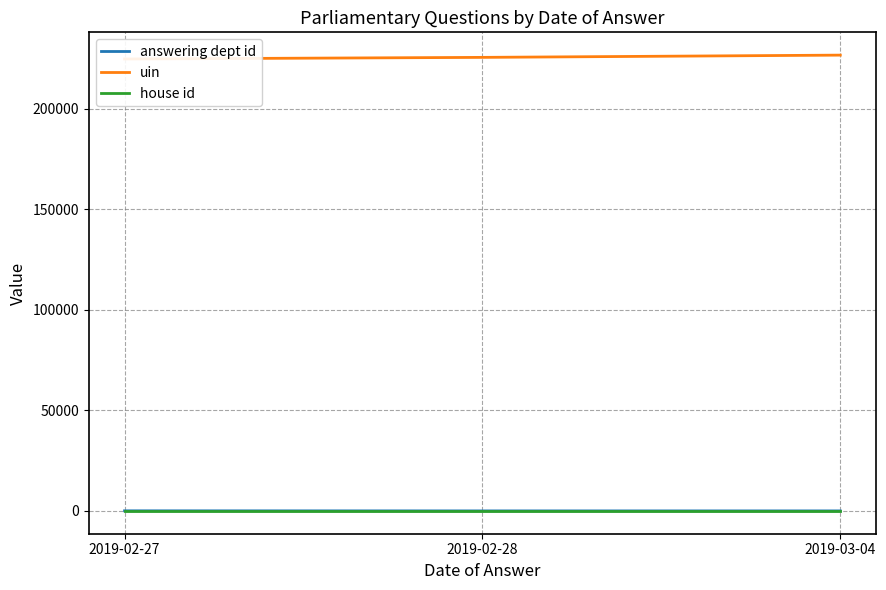

Does the chart display data point markers on the line(s)?

No